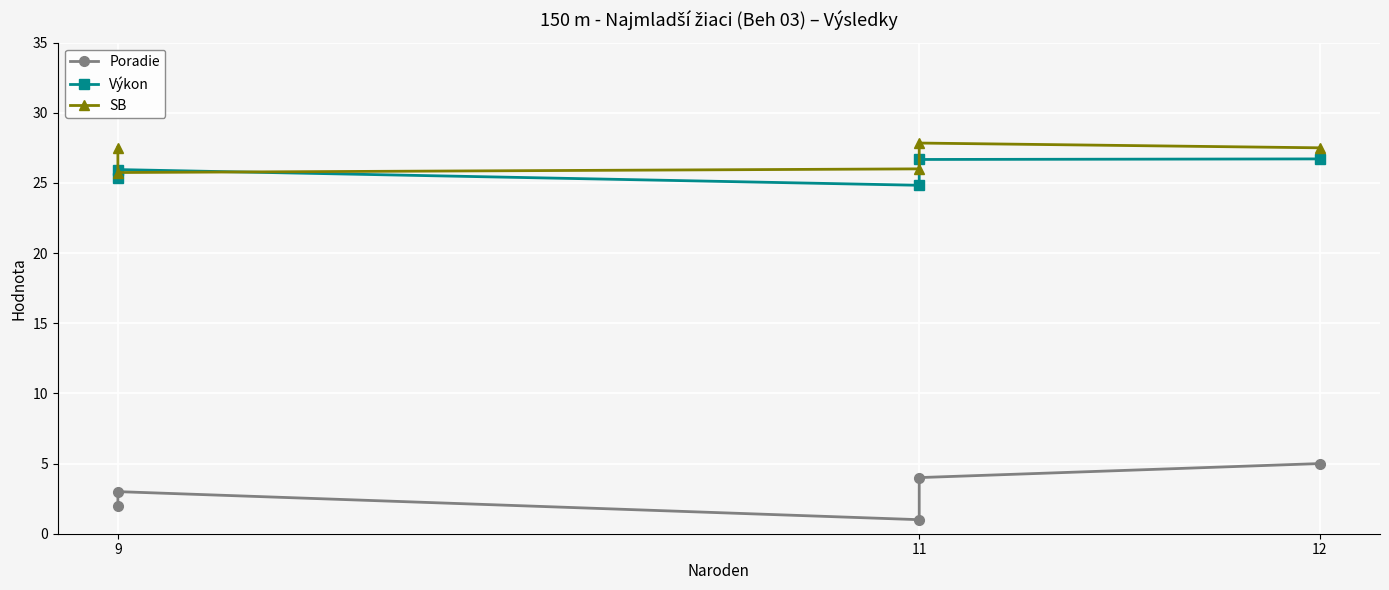

True or false: Výkon and SB intersect in this chart.

True